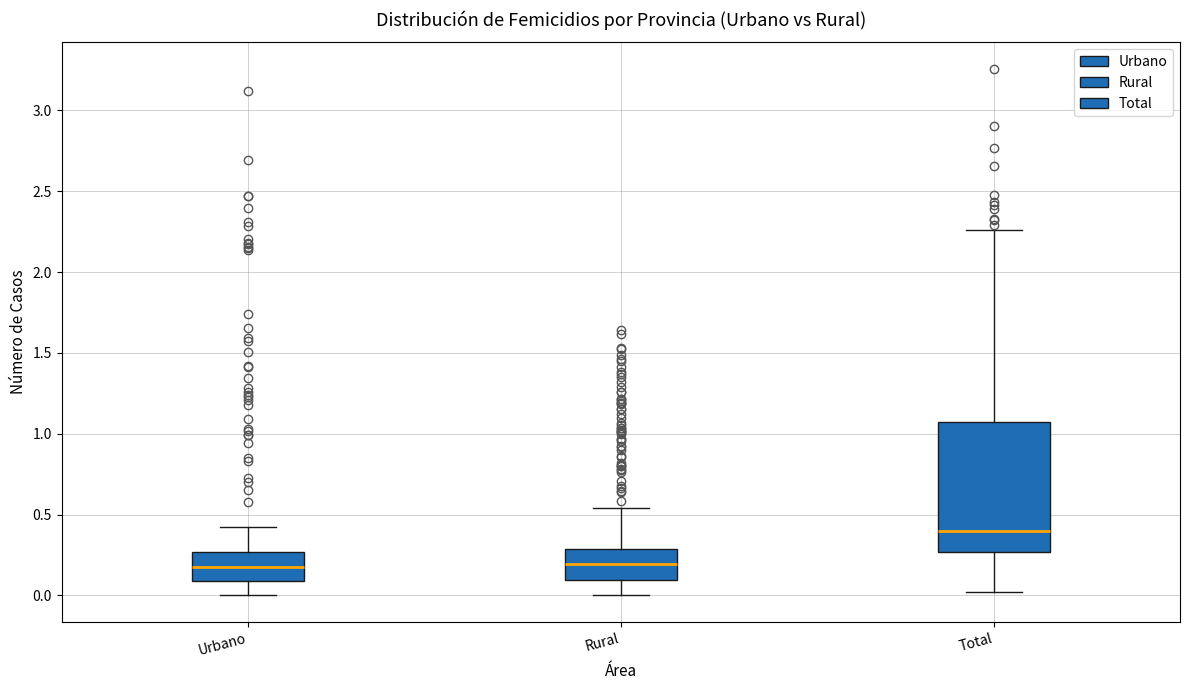

Reading left to right, read every box against the y-axis: the position of its median line, the range the box covers, and the ends of its whiskers. The values are not printed on the chart, so give them approximately, as read against the axis.

Urbano: median 0.20, box 0.10 to 0.25, whiskers 0.00 to 0.40
Rural: median 0.20, box 0.10 to 0.30, whiskers 0.00 to 0.55
Total: median 0.40, box 0.25 to 1.05, whiskers 0.00 to 2.25